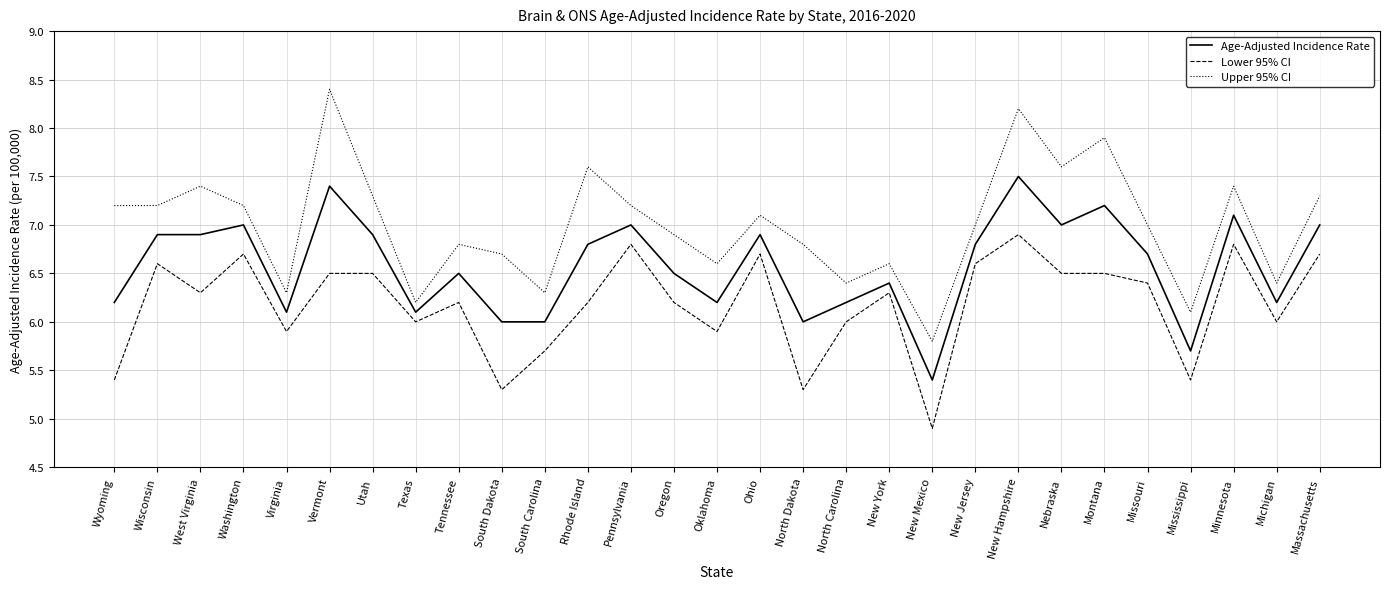

Rank the series by their maximum value, from lowest to highest.

Lower 95% CI, Age-Adjusted Incidence Rate, Upper 95% CI